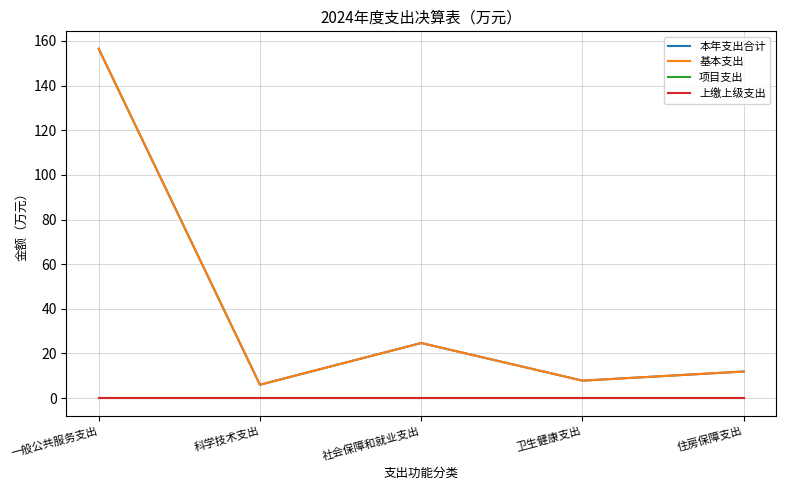

Does the chart have visible grid lines?

Yes